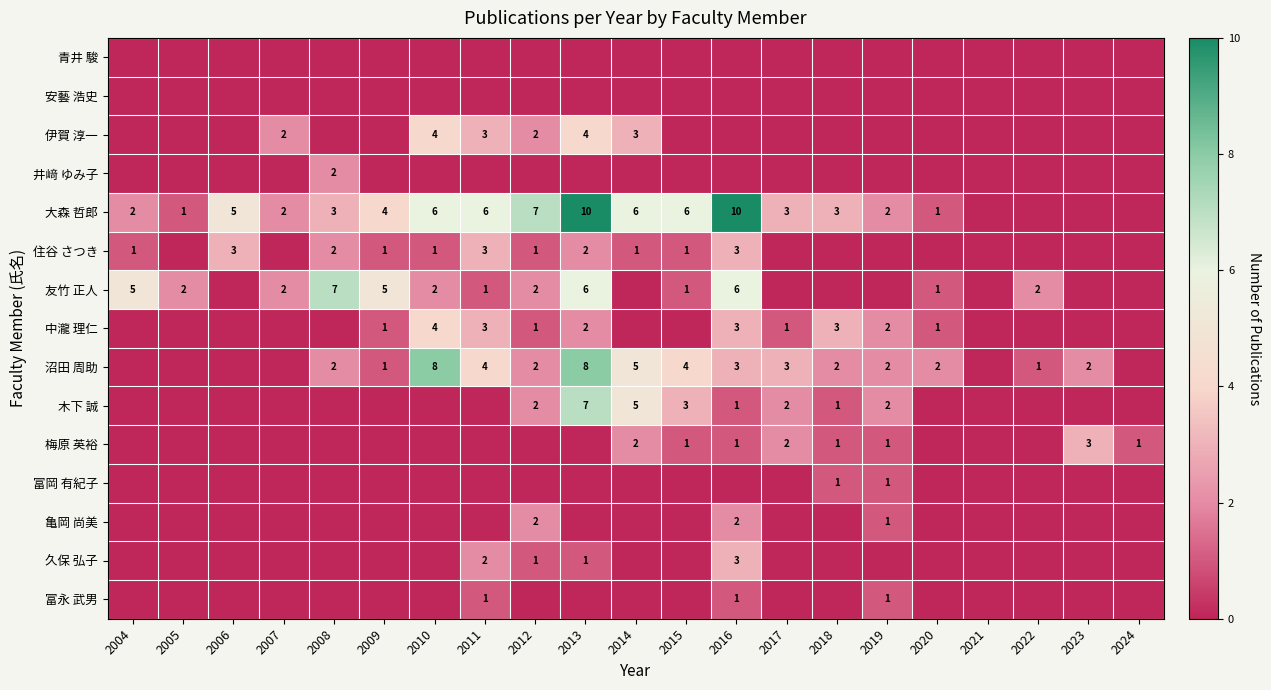

The 沼田 周助 series shows 2 at 2008. True or false?

True